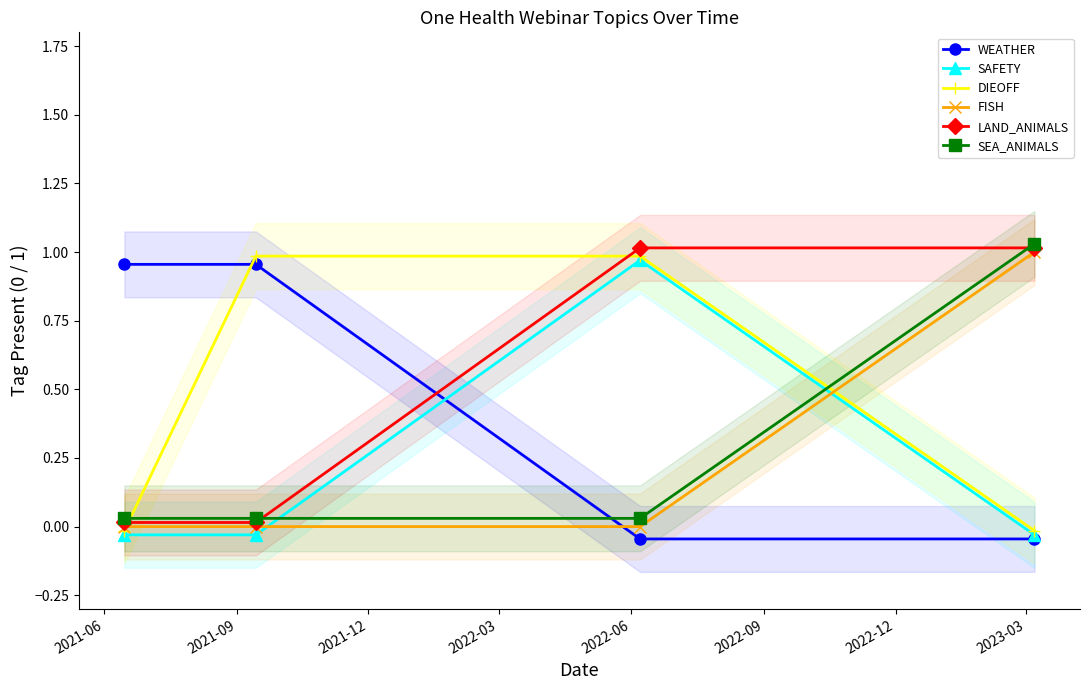

Is it true that SAFETY equals 1.6 at 2021-12?

False